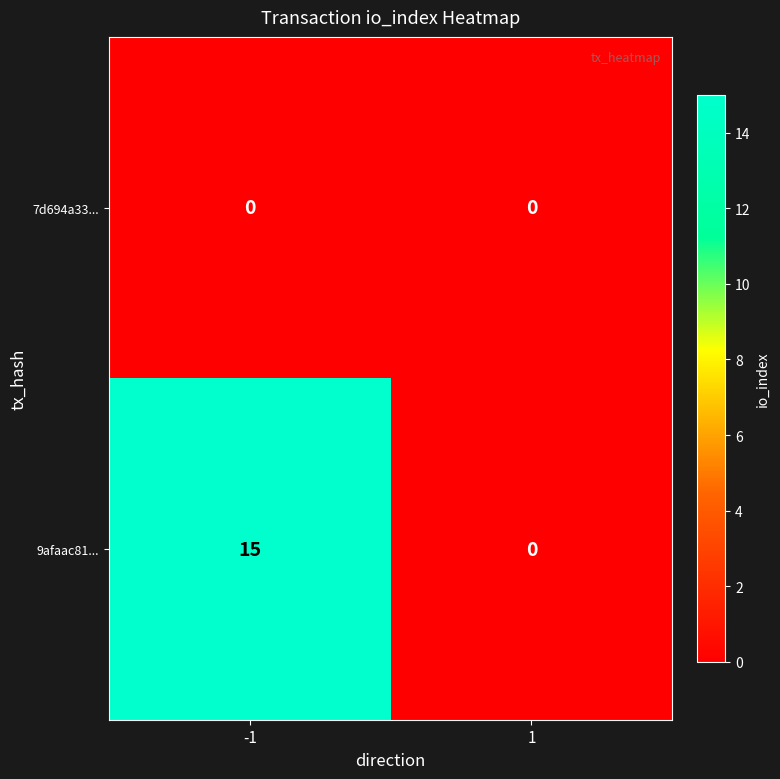

List the series in order of their overall mean, highest first.

9afaac81..., 7d694a33...